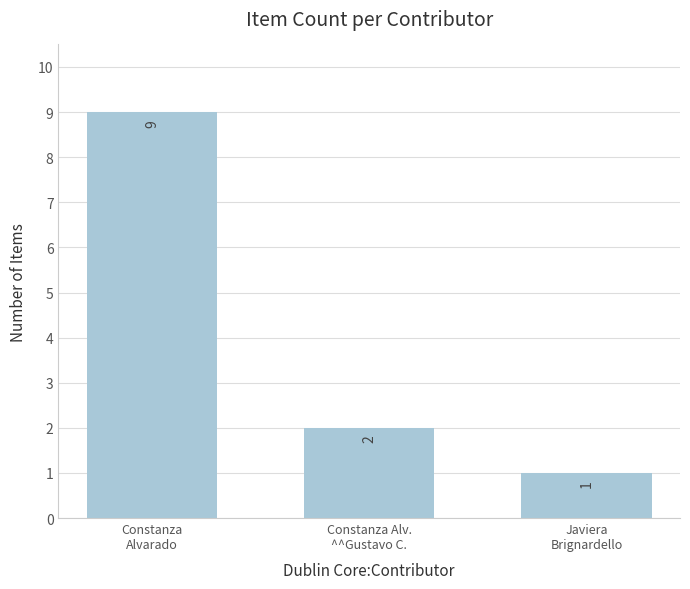

What is the maximum value shown in the chart?

9